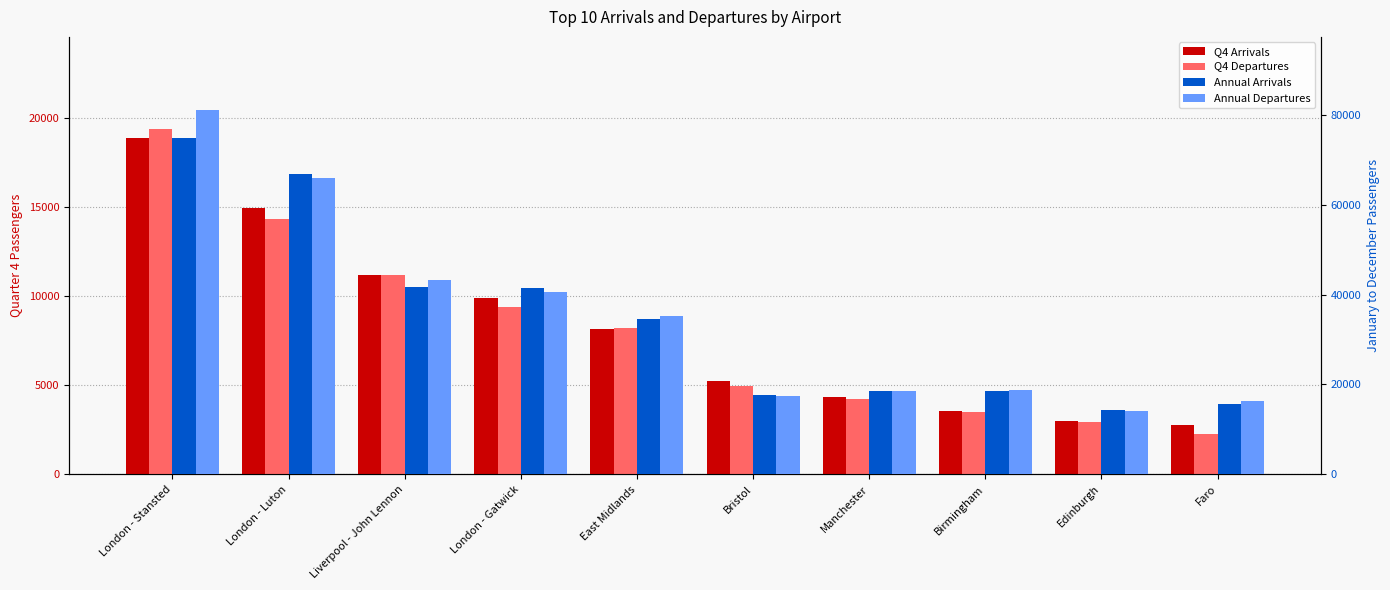

Which series has the largest range (max minus min)?

Annual Departures